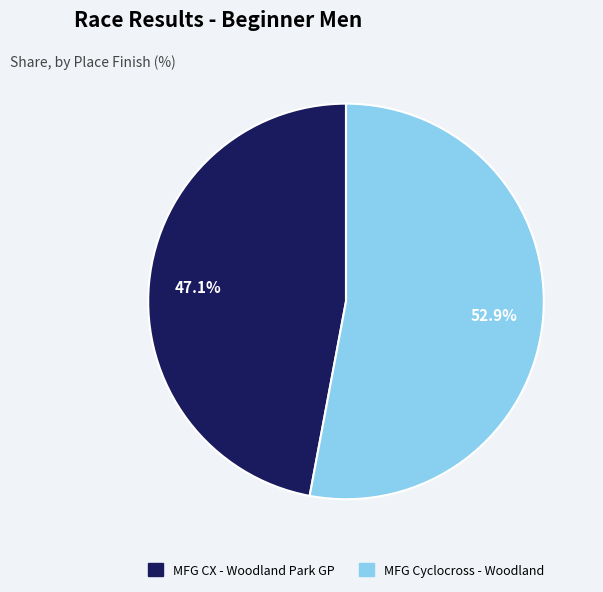

Which slice represents more than half of the pie?

MFG Cyclocross - Woodland